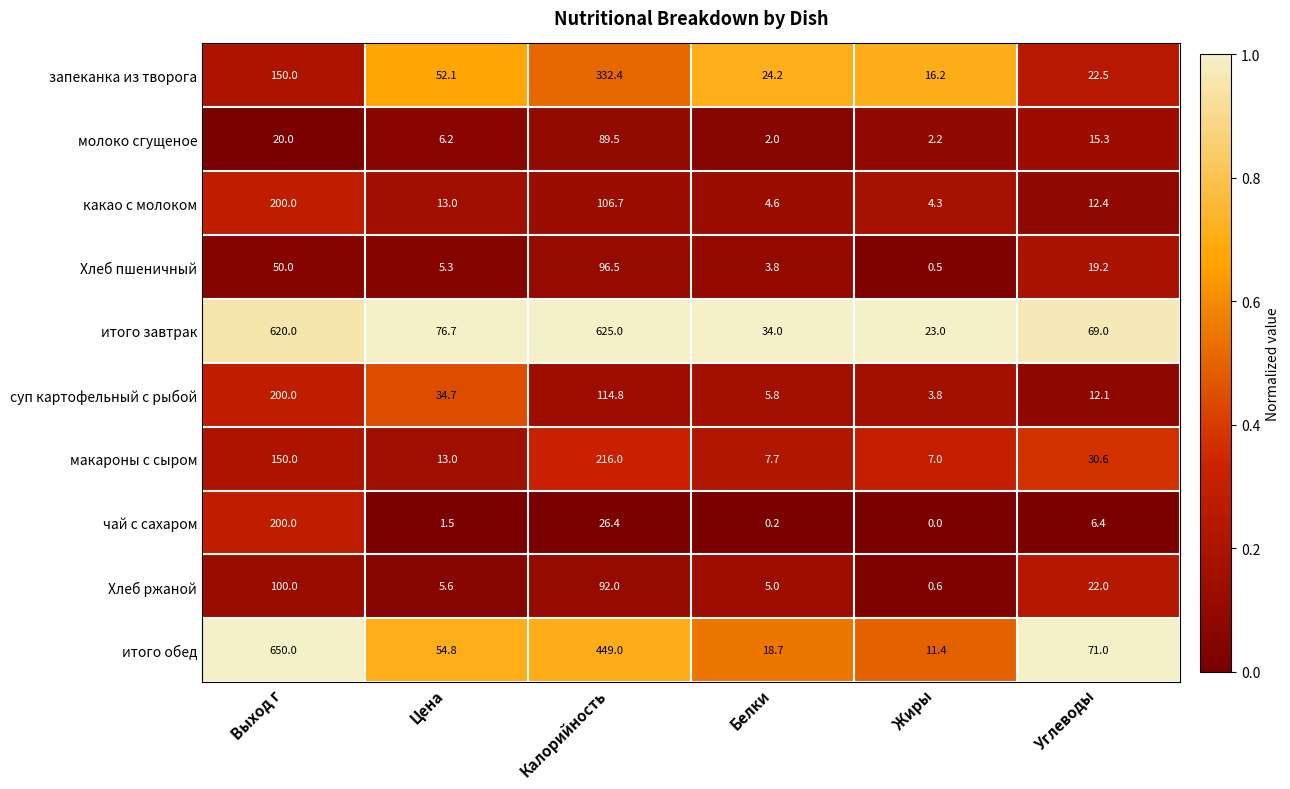

Is it true that итого обед equals 220.1 at Калорийность?

False